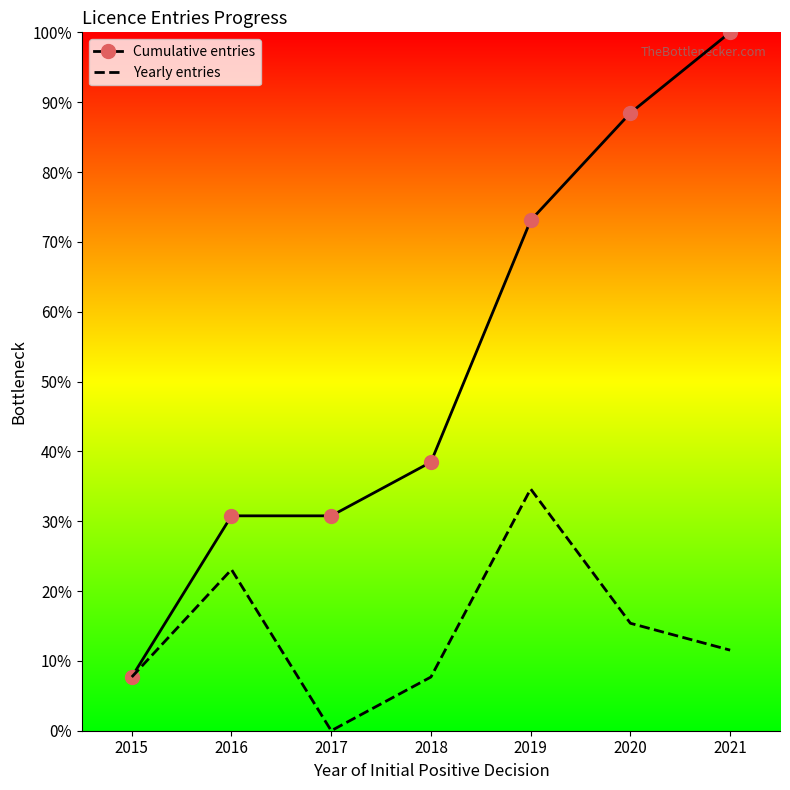

List the series in order of their peak value, highest first.

Cumulative entries, Yearly entries